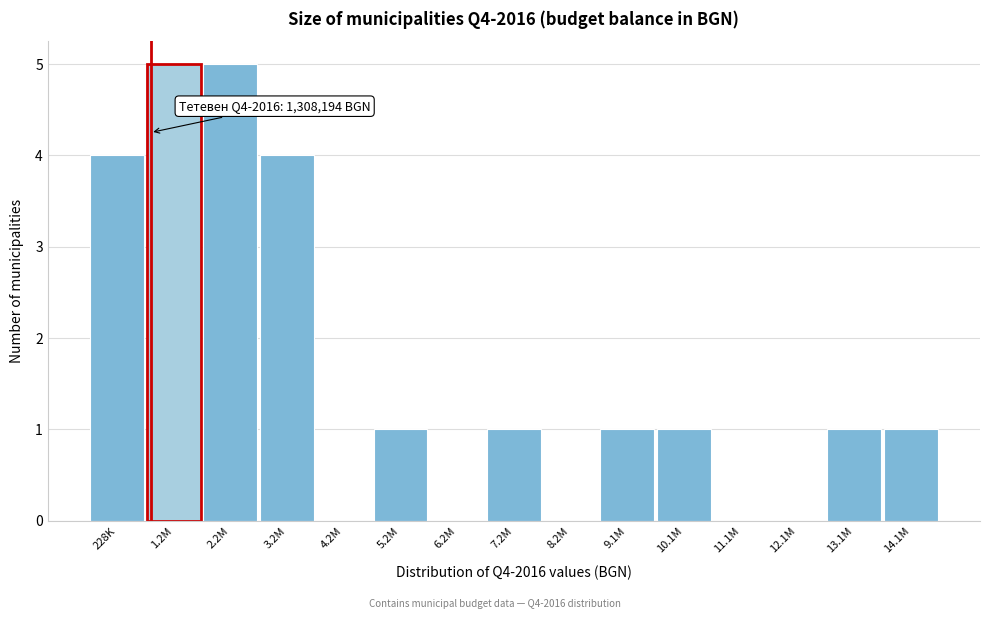

Reading right to left, transcribe all the data shown in this chart.

14.1M=1	13.1M=1	12.1M=0	11.1M=0	10.1M=1	9.1M=1	8.2M=0	7.2M=1	6.2M=0	5.2M=1	4.2M=0	3.2M=4	2.2M=5	1.2M=5	228K=4